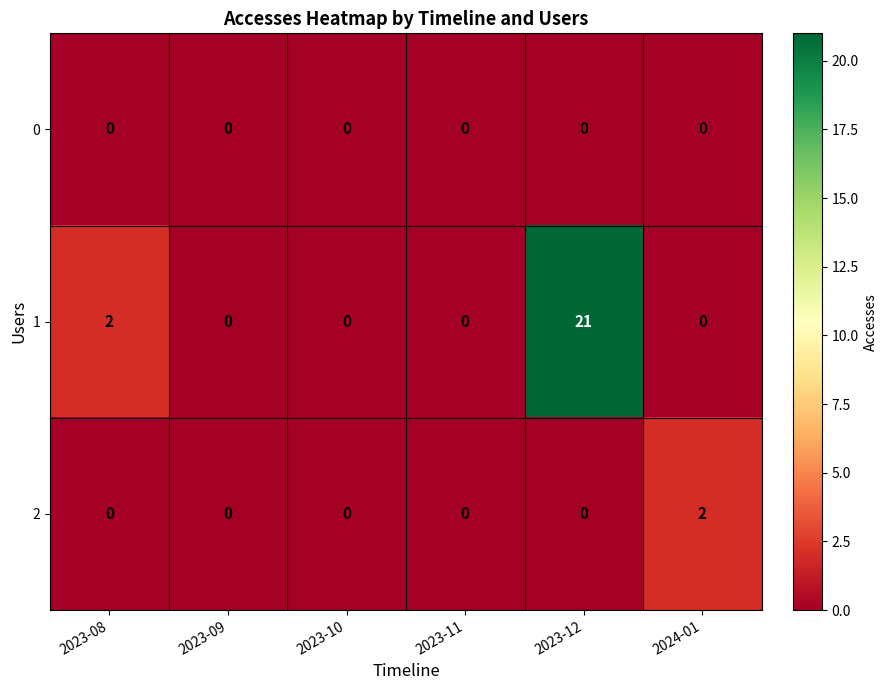

Rank the series by their maximum value, from lowest to highest.

0, 2, 1